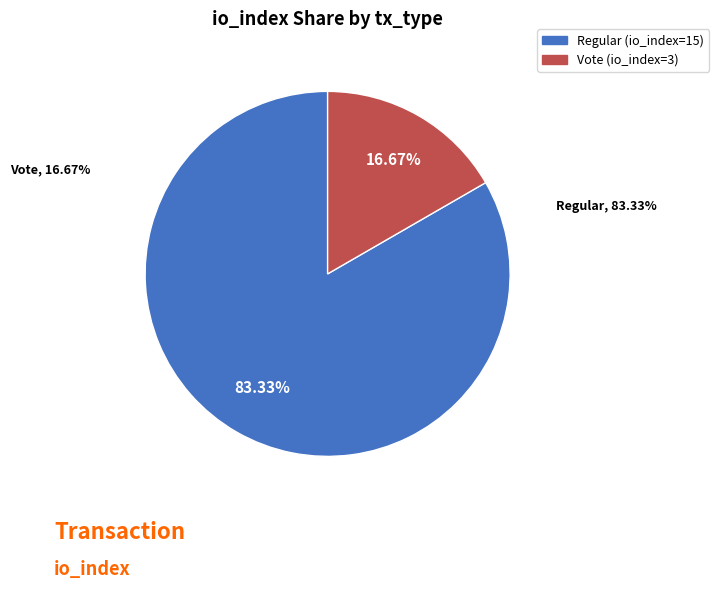

True or false: Vote (io_index=3) accounts for 17% of the total.

True